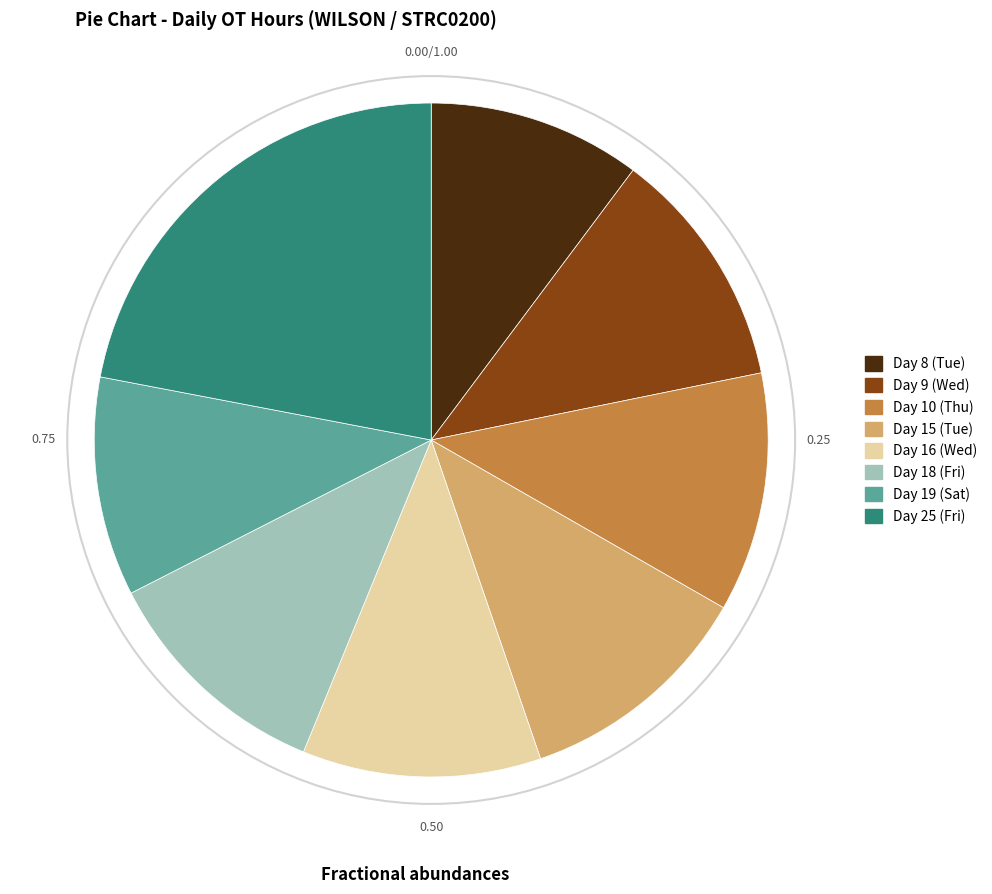

Is there a majority slice in this chart?

No